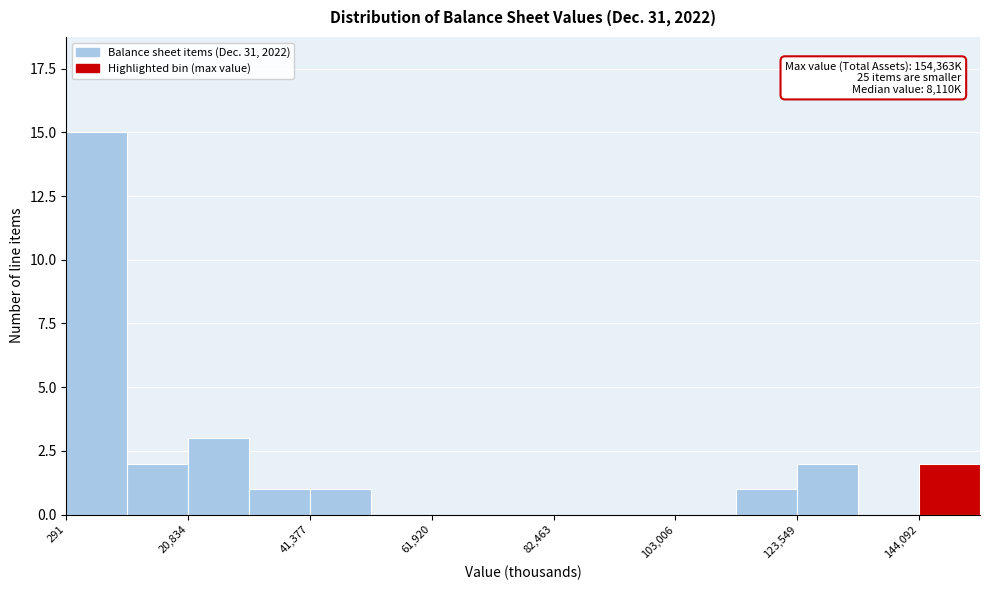

Read against the x-axis, roughly where is the centre of the tallest bar?

5000